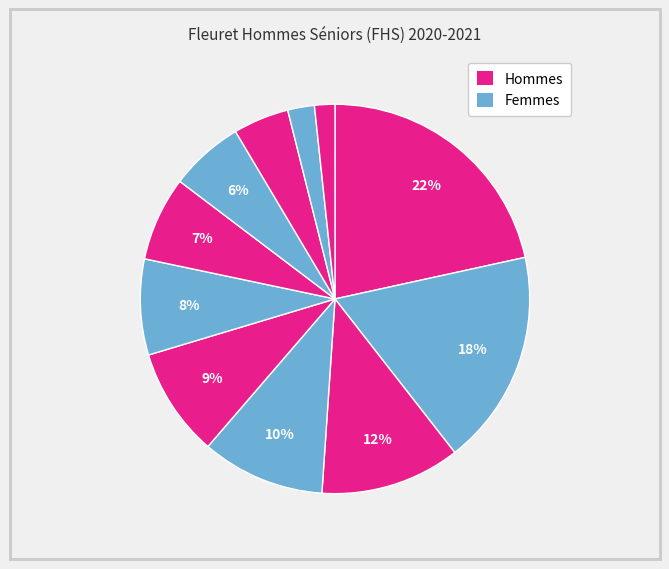

Count the number of slices in the pie.

11